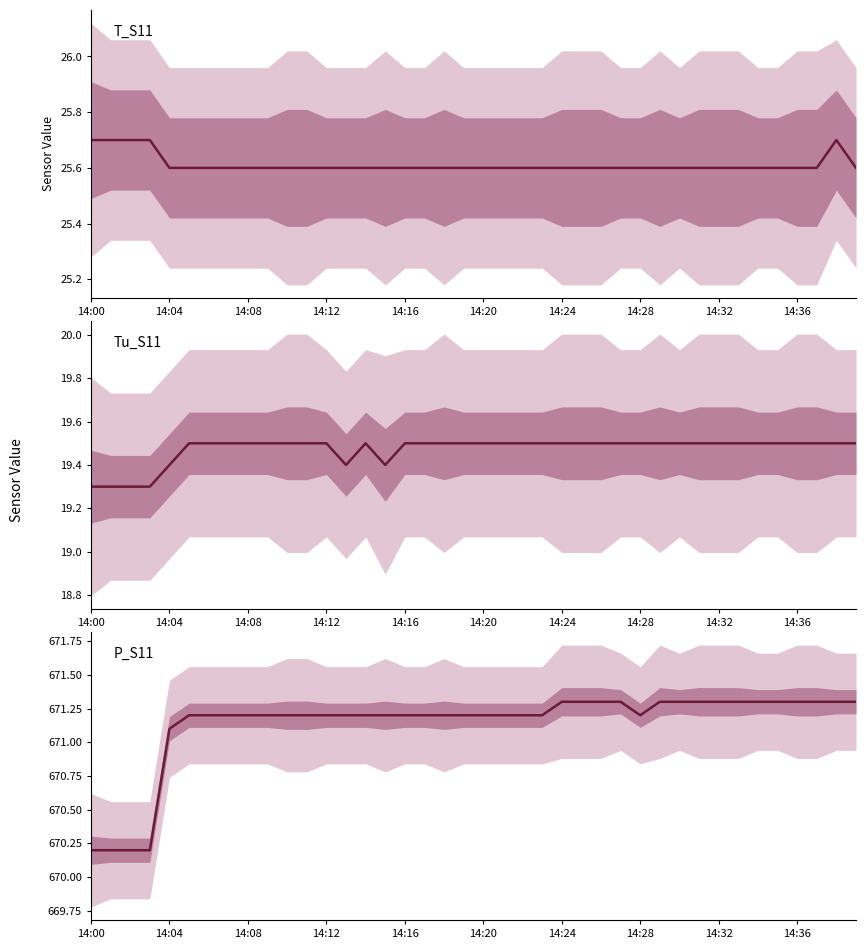

Rank the series by their maximum value, from highest to lowest.

P_S11, T_S11, Tu_S11